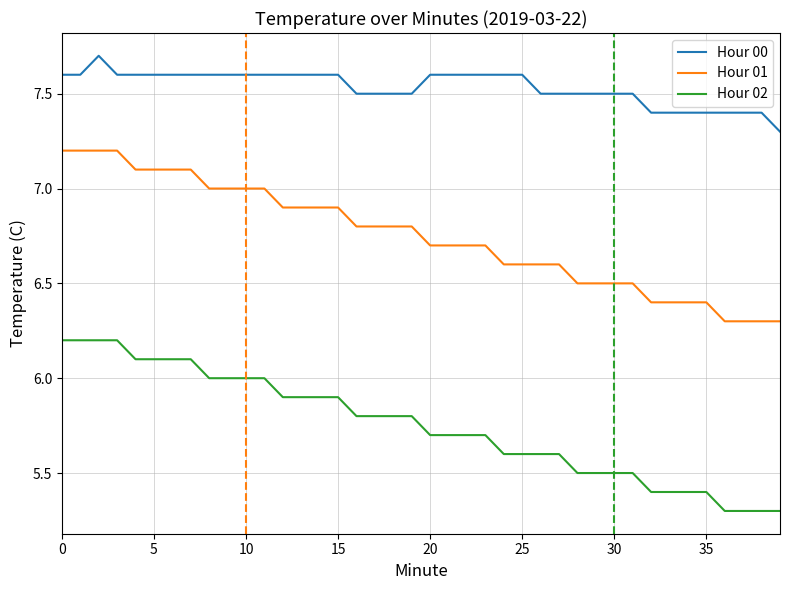

What is the minimum value shown in the chart?

5.3